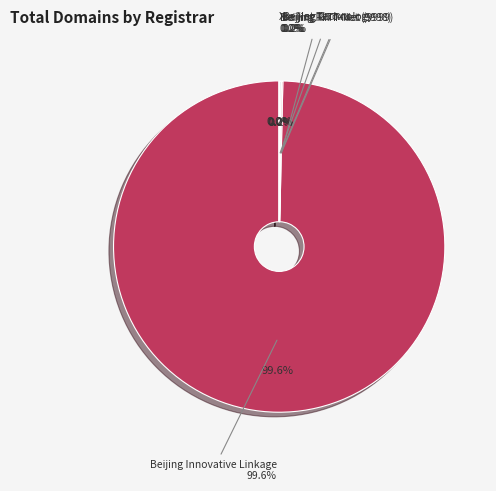

How many slices are in this pie chart?

5